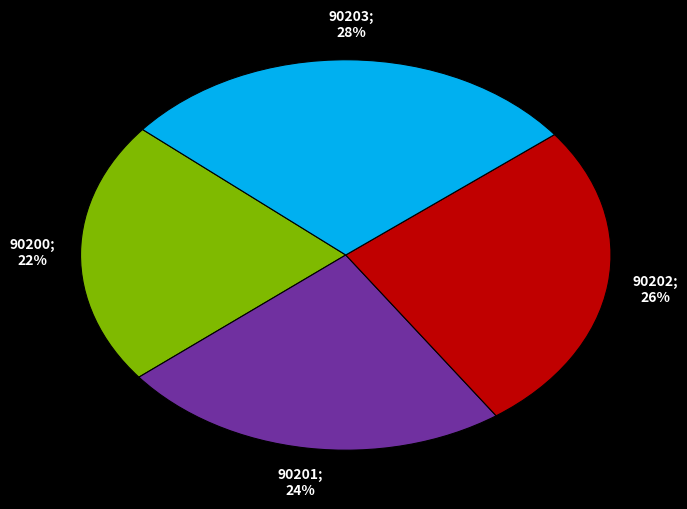

To the nearest percent, what is the average slice percentage?

25%